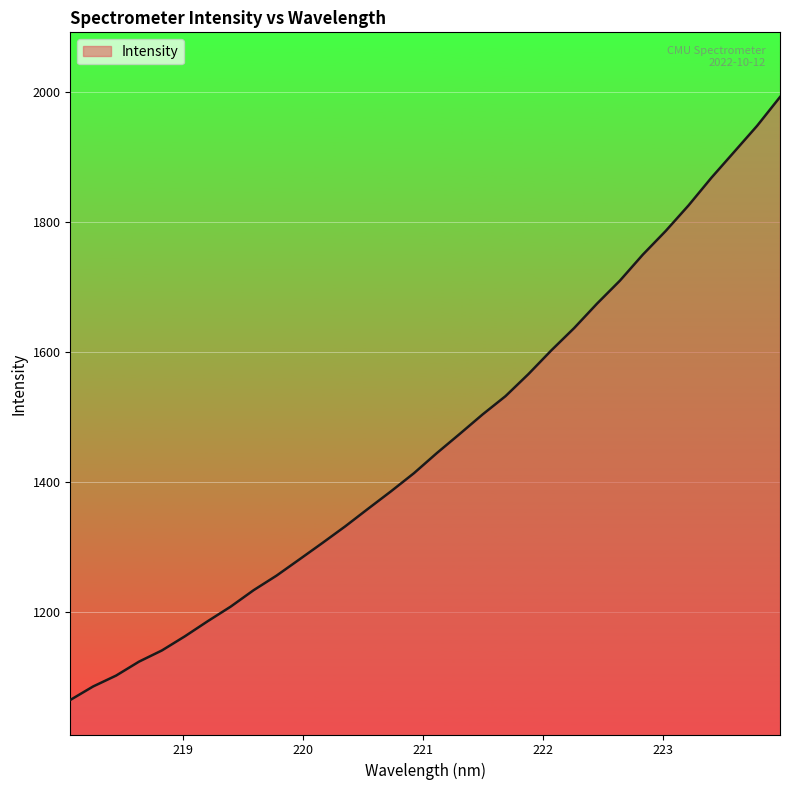

What is the difference between the maximum and minimum values?

928.9